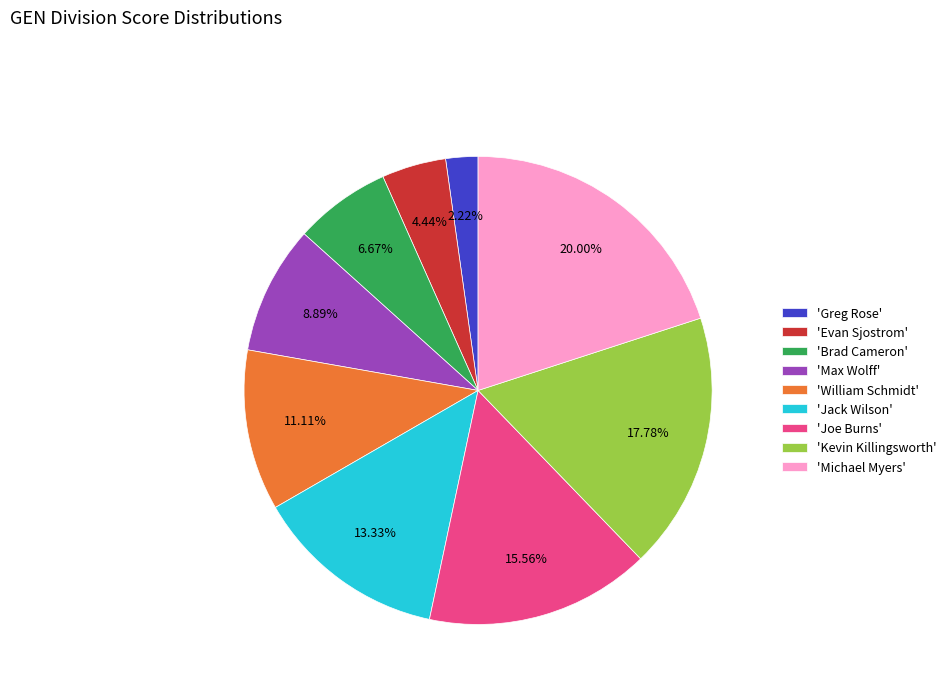

Do 'Michael Myers' and 'Brad Cameron' together represent more than half of the pie?

No